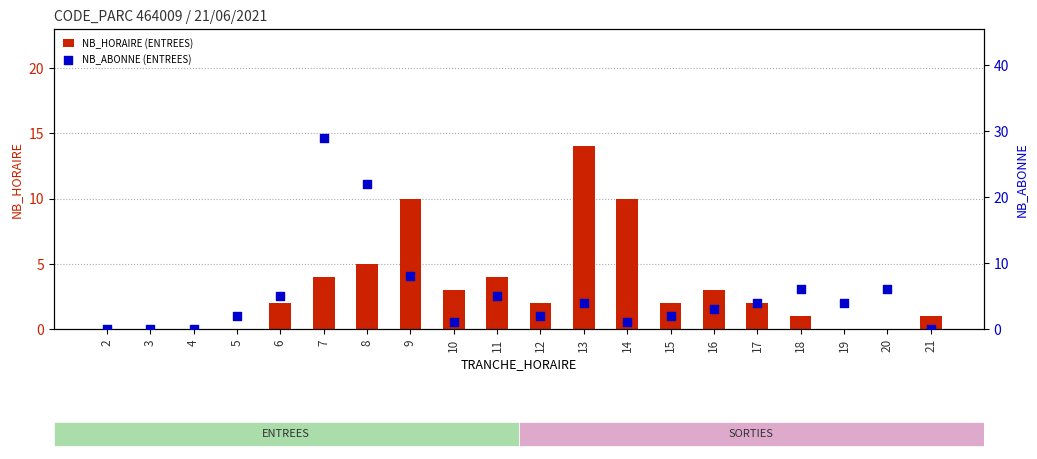

What is the total value across all series at 13?

18